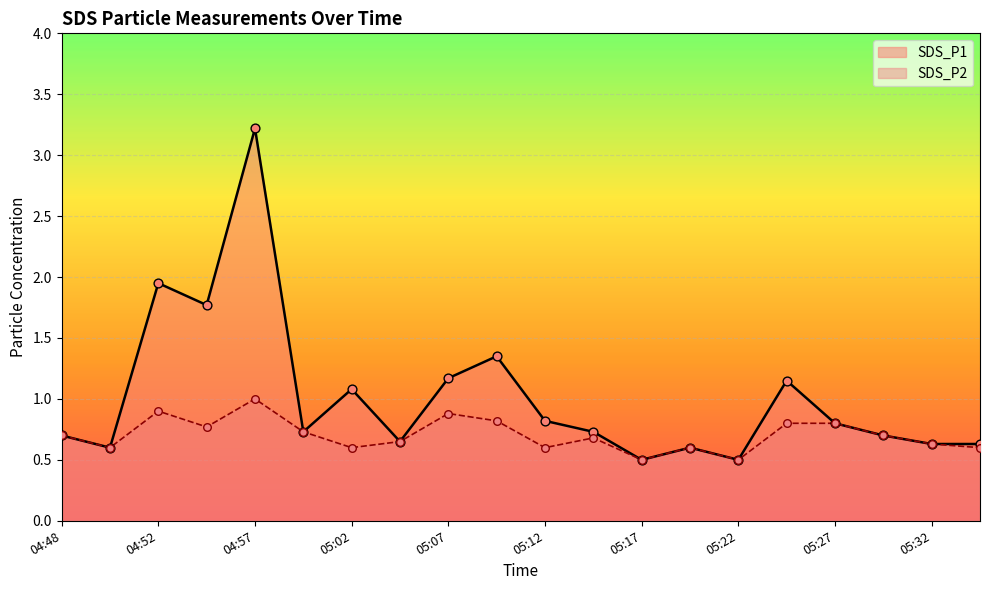

Which series contains the lowest Y value?

SDS_P1